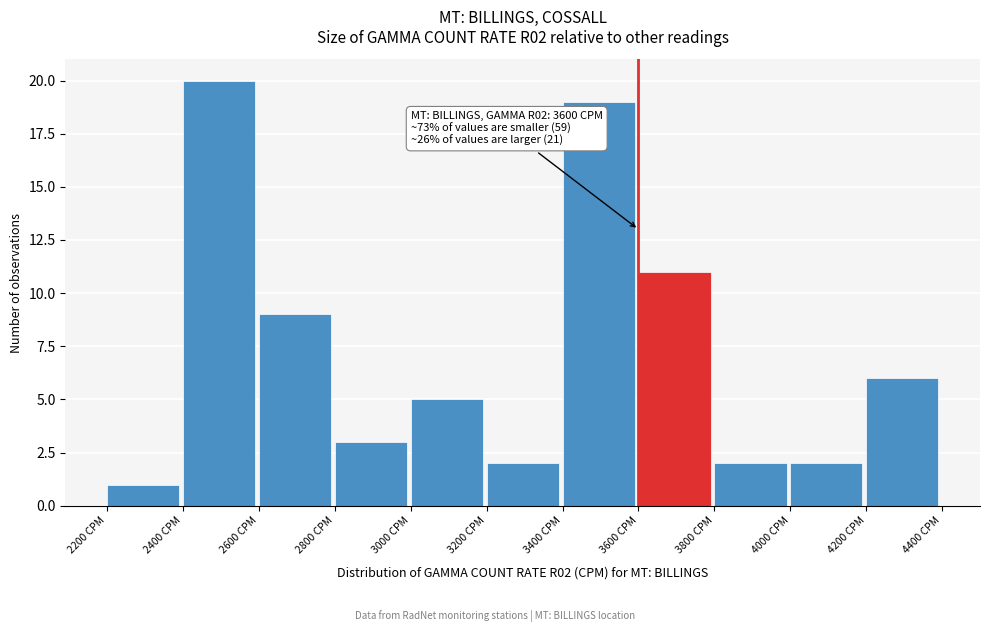

Over which range of the x-axis is the bar tallest?

2400 to 2600